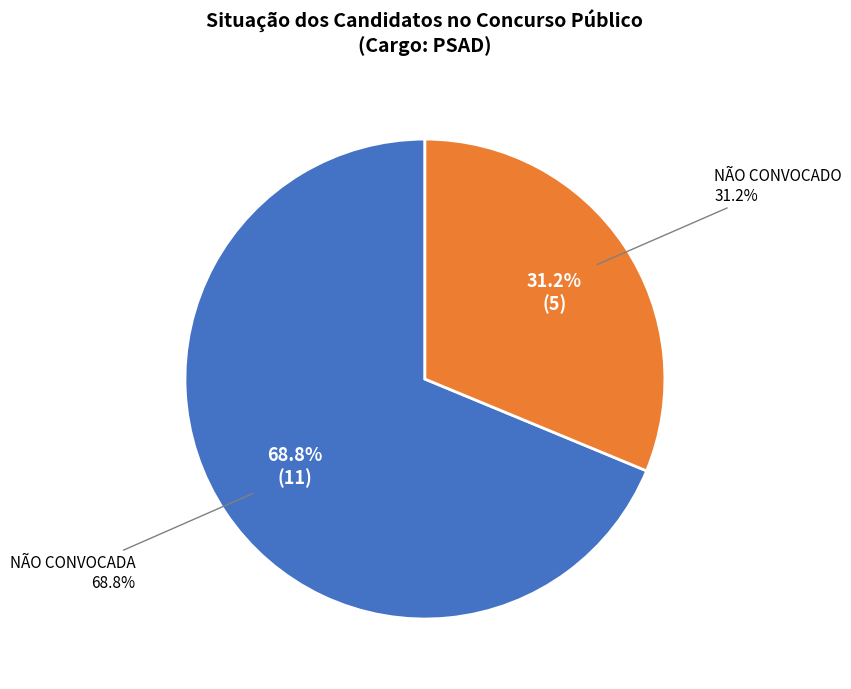

Count the number of slices in the pie.

2